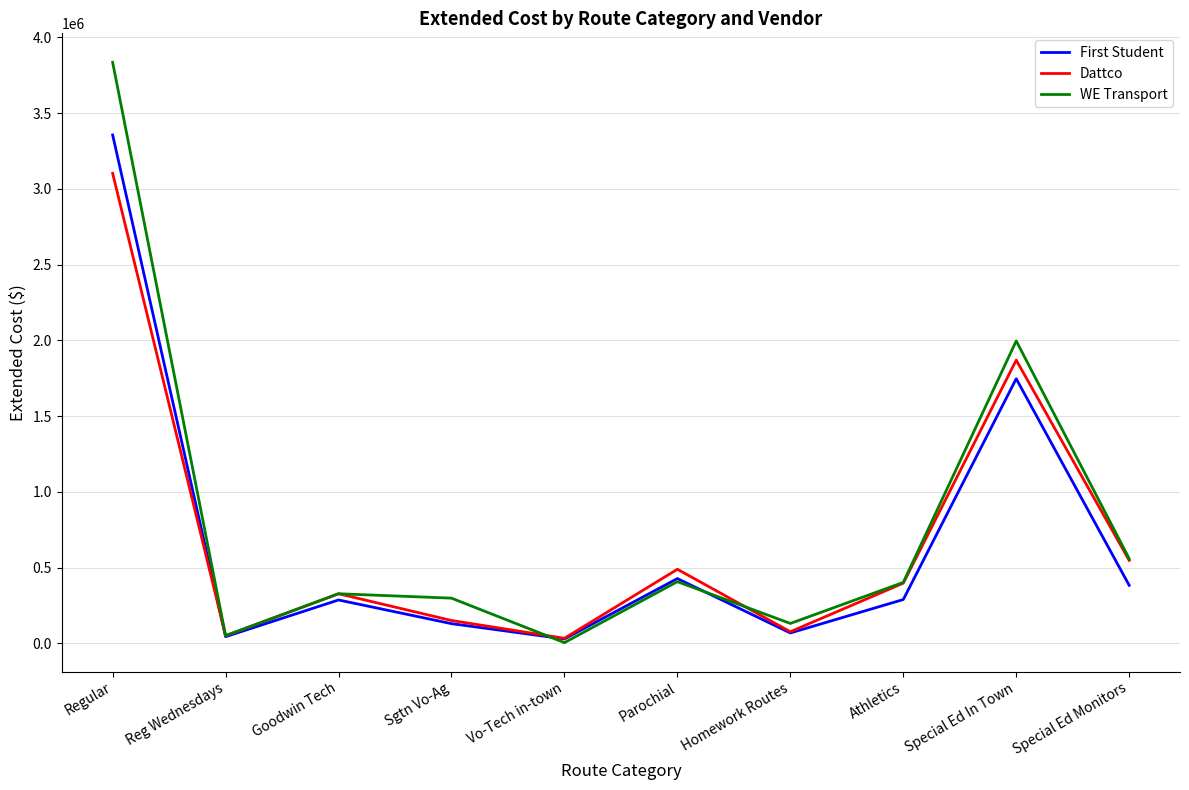

Read the First Student value at Athletics.

290062.5